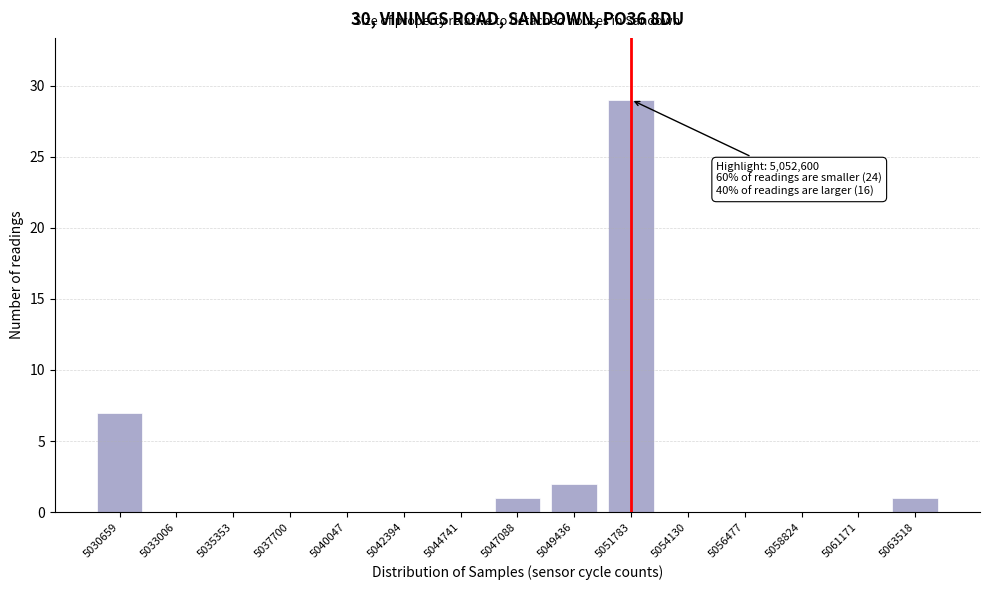

Reading right to left, what are all the values shown in this chart?

5063518=1	5061171=0	5058824=0	5056477=0	5054130=0	5051783=29	5049436=2	5047088=1	5044741=0	5042394=0	5040047=0	5037700=0	5035353=0	5033006=0	5030659=7